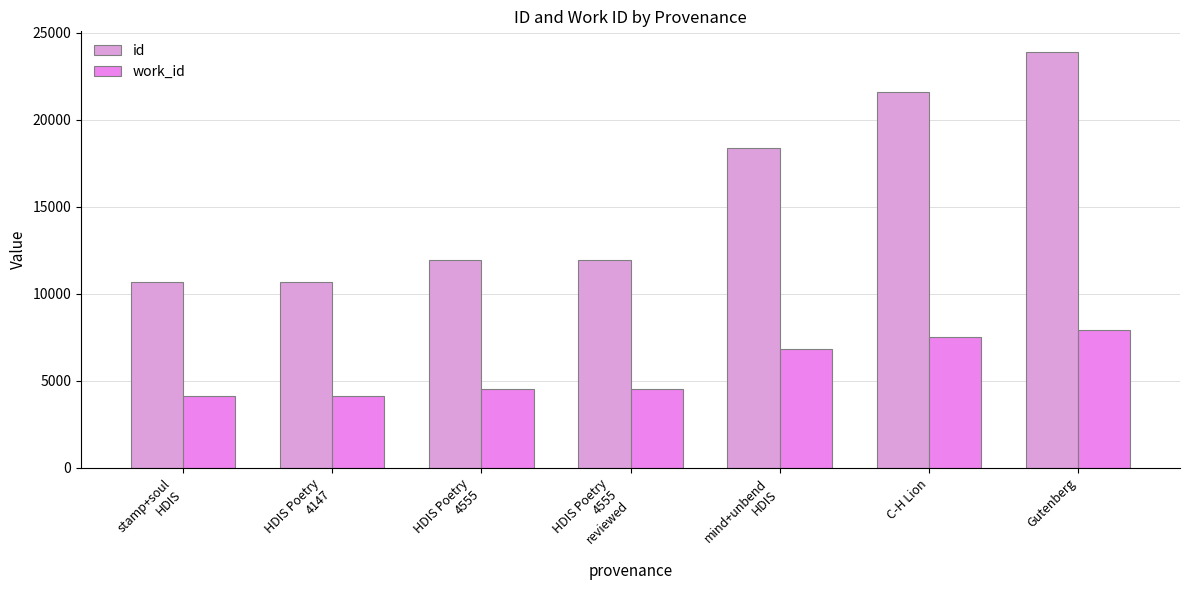

What are all the series names shown in the legend?

id, work_id